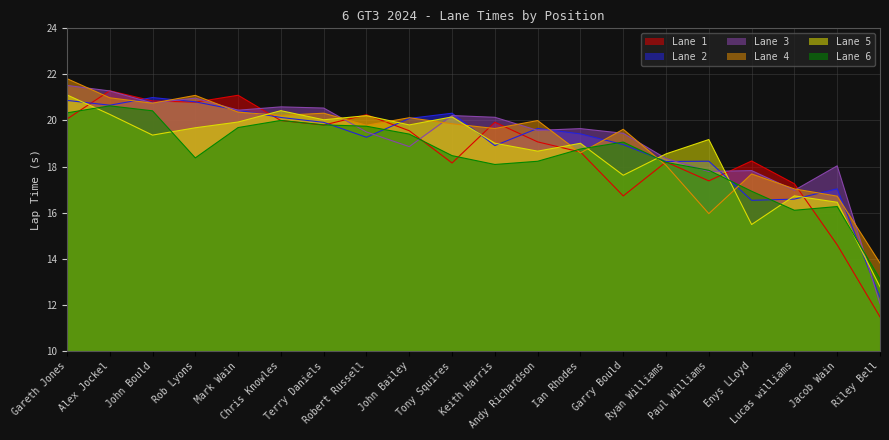

True or false: Lane 6 has more than 1 points higher than both neighbors.

True